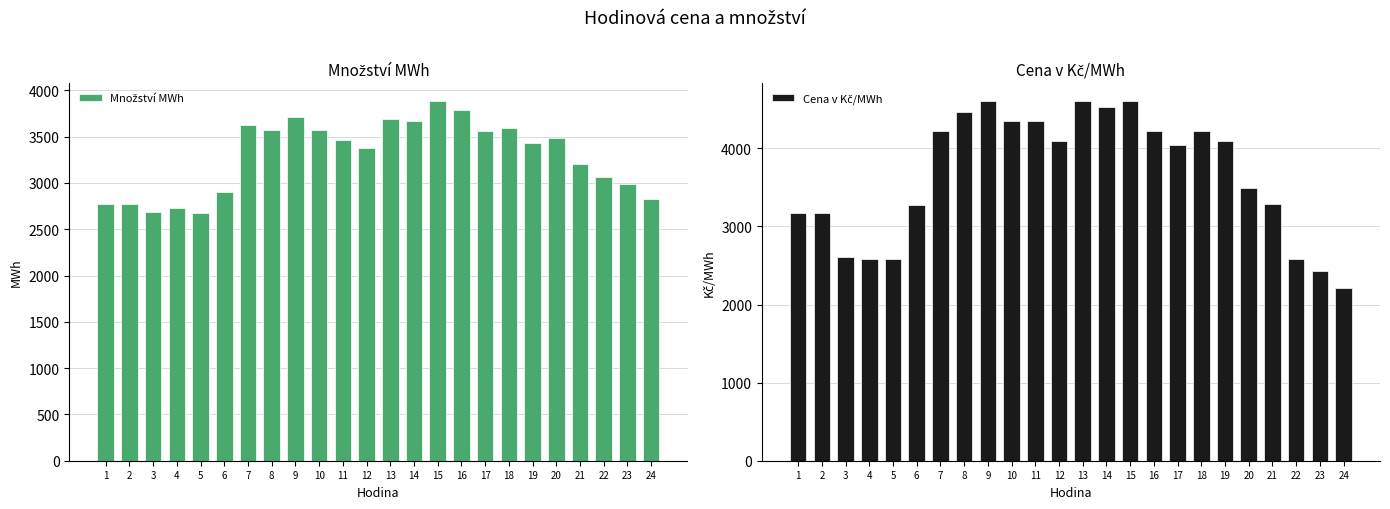

How many values in the Cena v Kč/MWh series are below 4098?

12